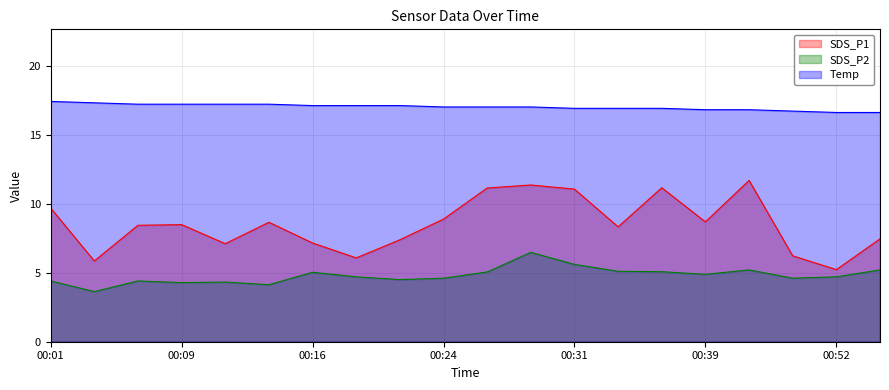

What is the total value across all series at 00:50?

27.5